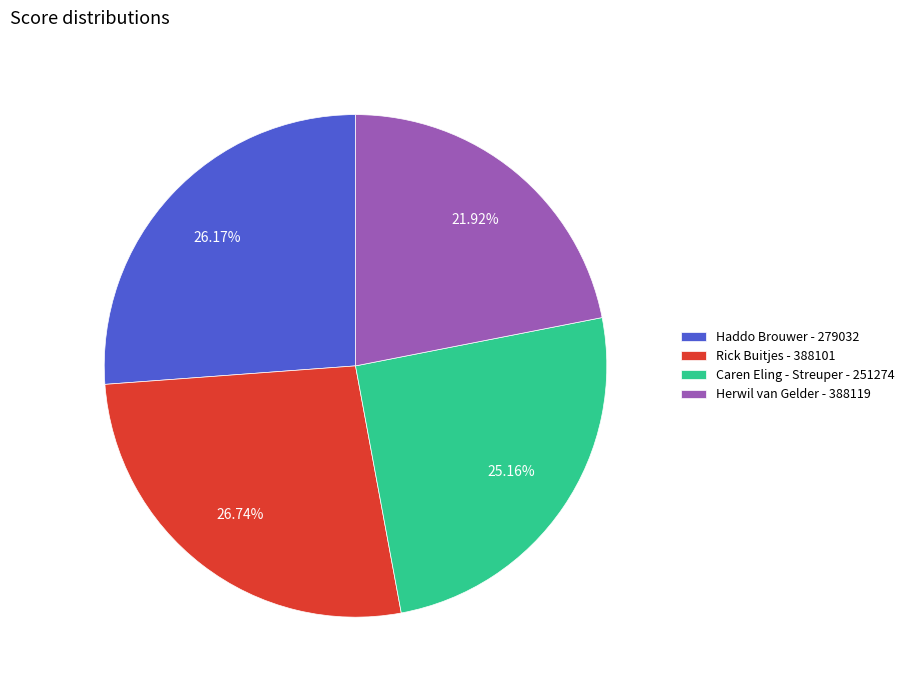

Is it true that Haddo Brouwer - 279032 is 12% of the pie?

False